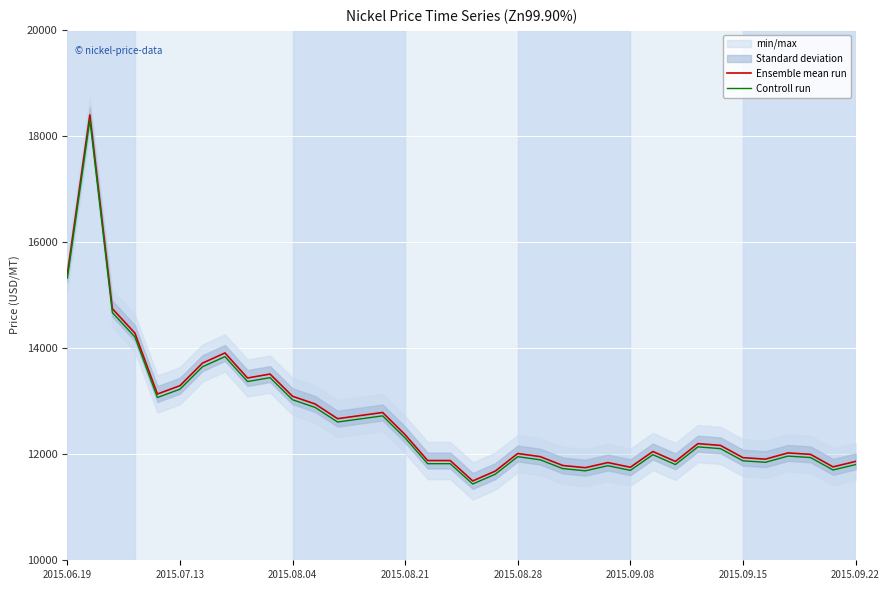

Is it true that Ensemble mean run equals 11863.8 at 27?

True